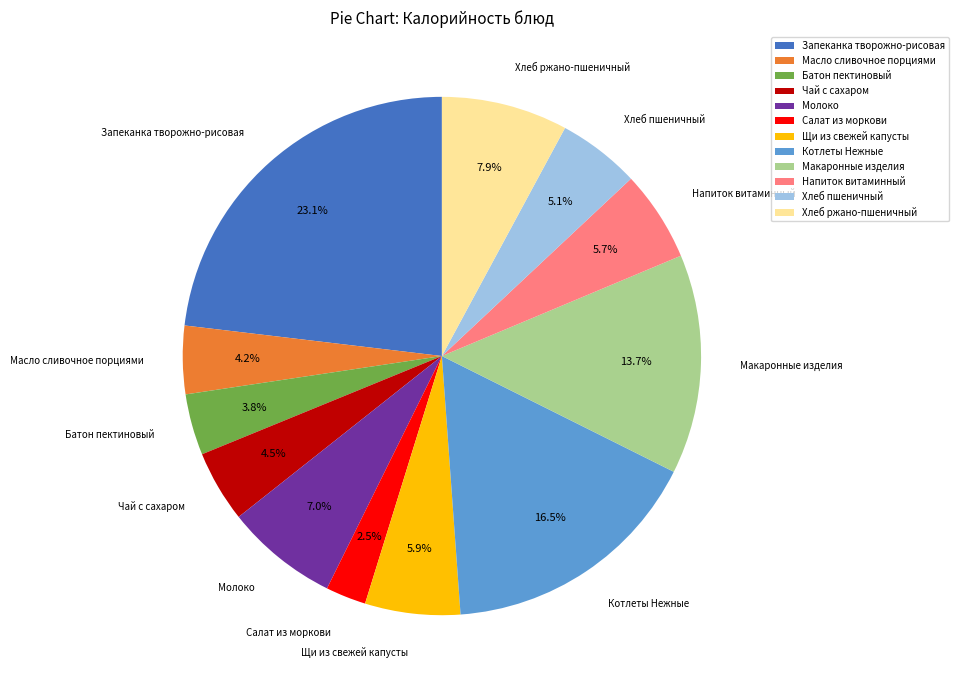

To the nearest percent, what is the combined percentage of Батон пектиновый and Хлеб пшеничный?

9%